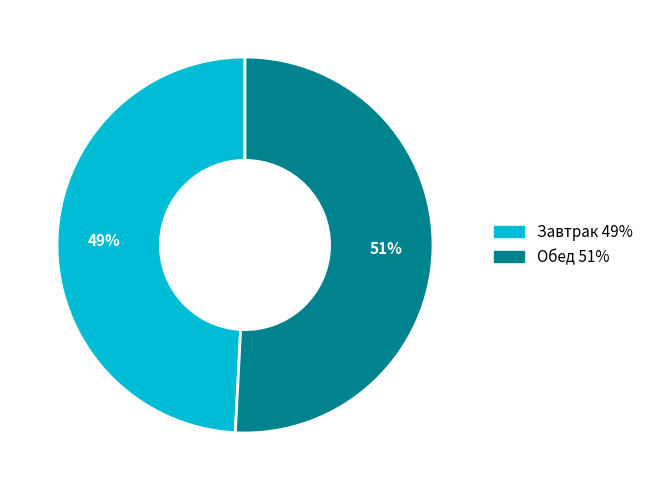

Which category accounts for the majority?

Обед